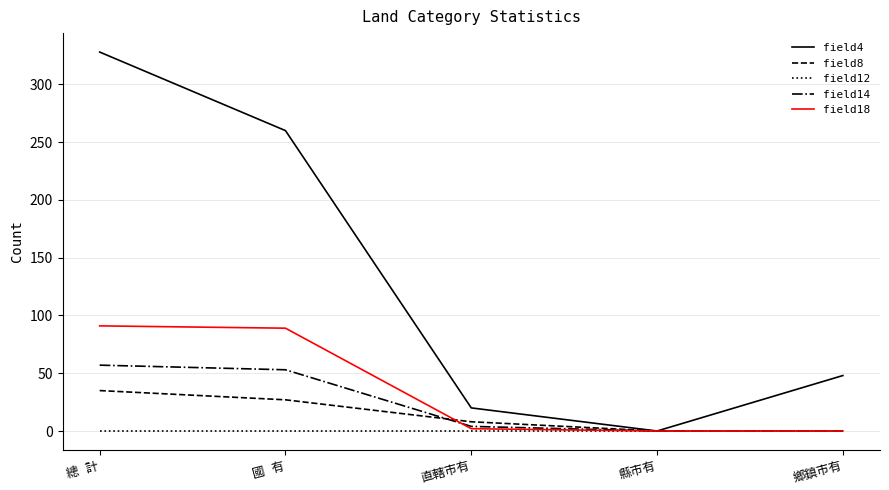

What are all the series names shown in the legend?

field4, field8, field12, field14, field18